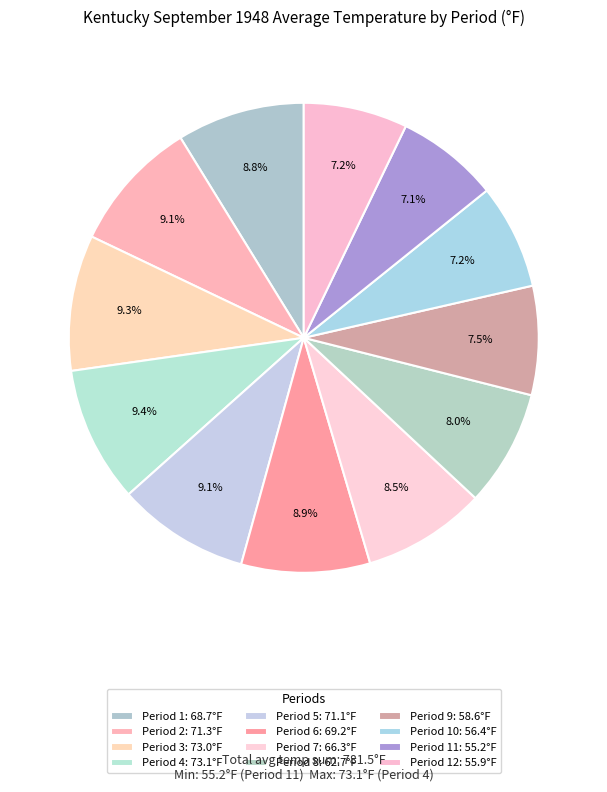

How many segments does this pie chart have?

12